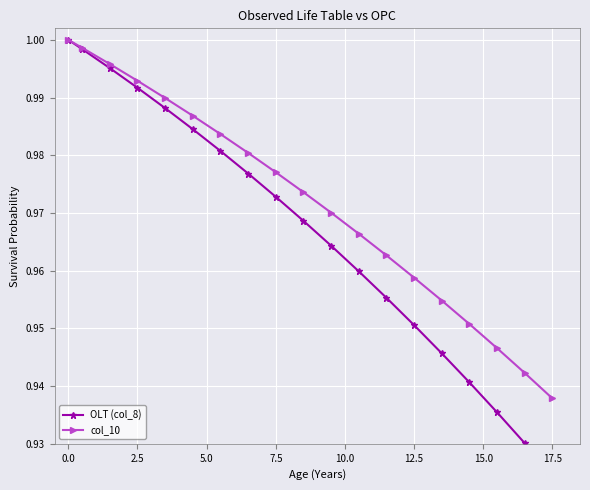

What is the difference between the maximum and minimum values in the col_10 series?

0.1